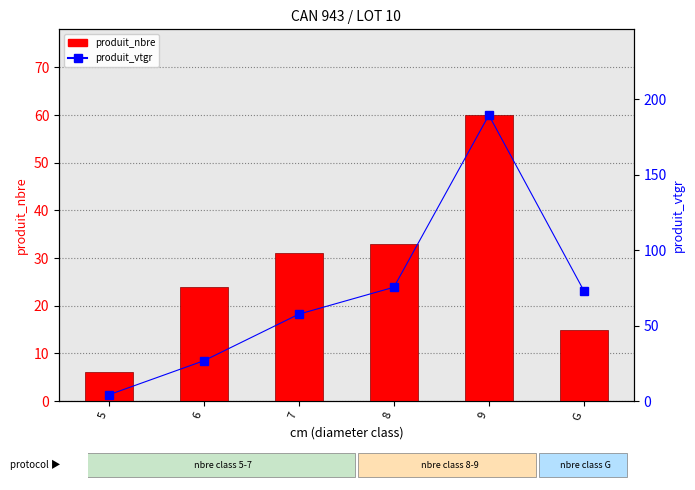

What are all the series names shown in the legend?

produit_nbre, produit_vtgr